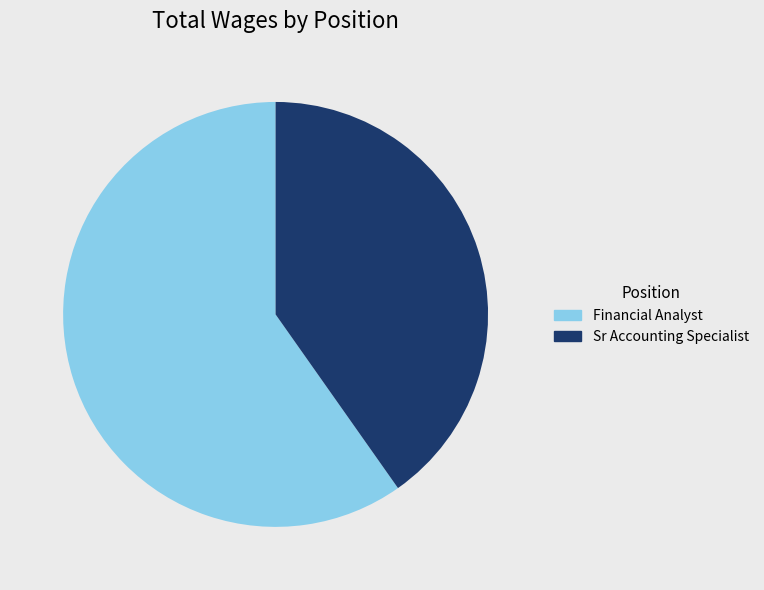

True or false: Financial Analyst accounts for 68% of the total.

False